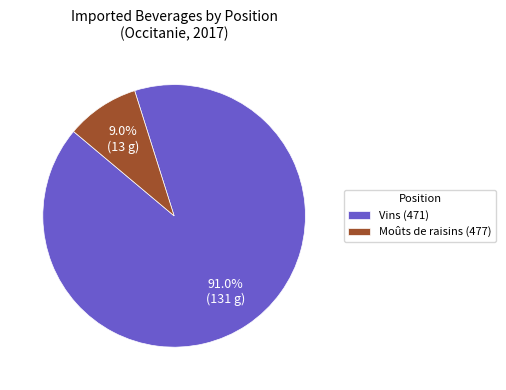

What is the ratio of the value at Vins (471) to the value at Moûts de raisins (477)?

10.1